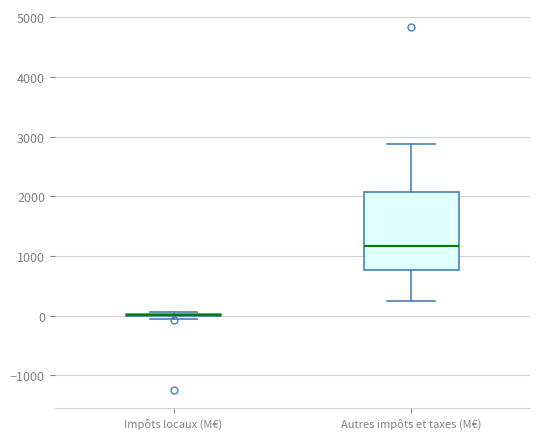

Which box is the tallest, from its lower edge to its upper edge?

Autres impôts et taxes (M€)